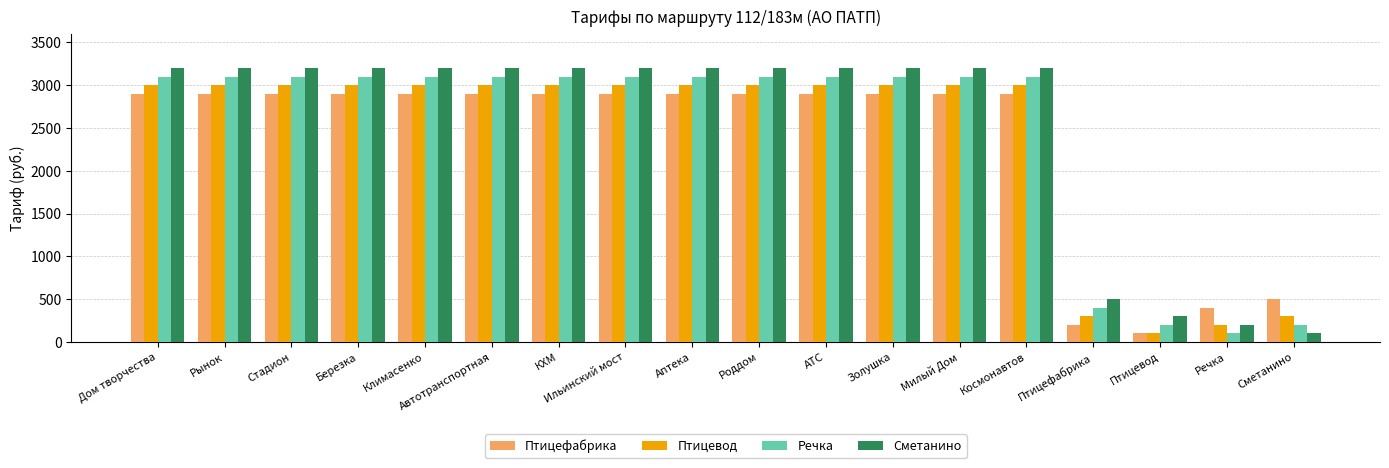

What is the spread (max minus min) of values at Автотранспортная?

300